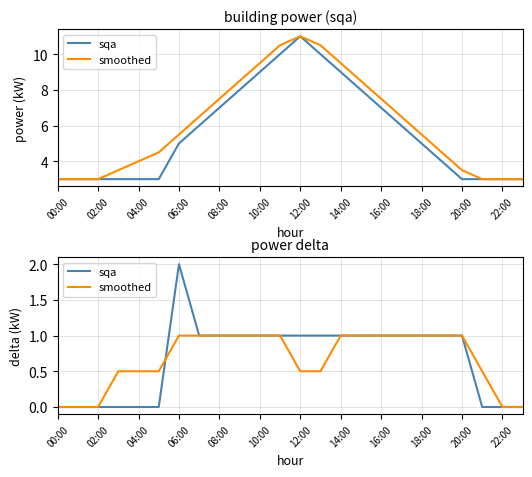

How many lines are shown in the chart?

2